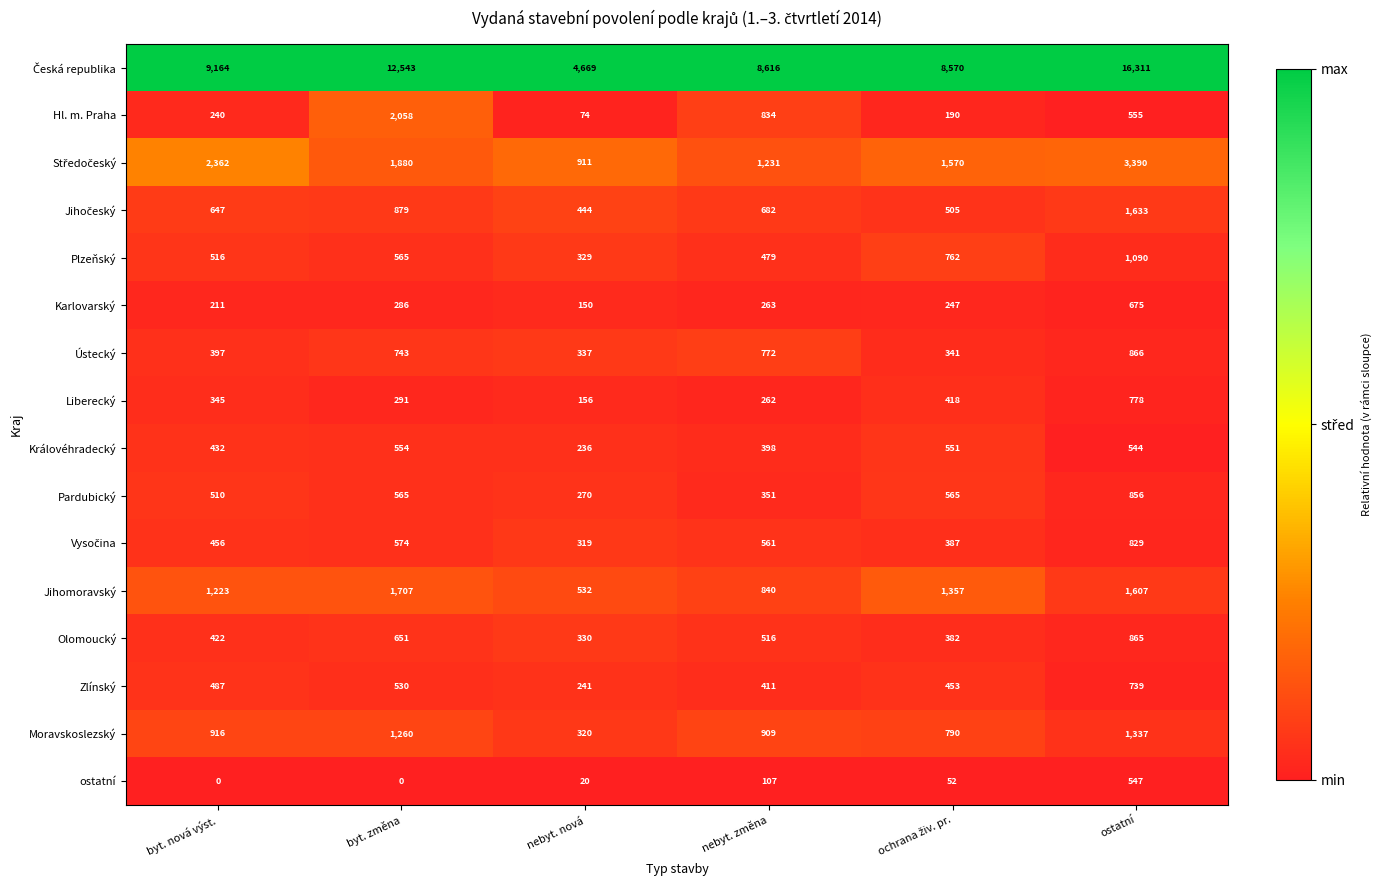

Which label corresponds to the largest value in the chart?

ostatní